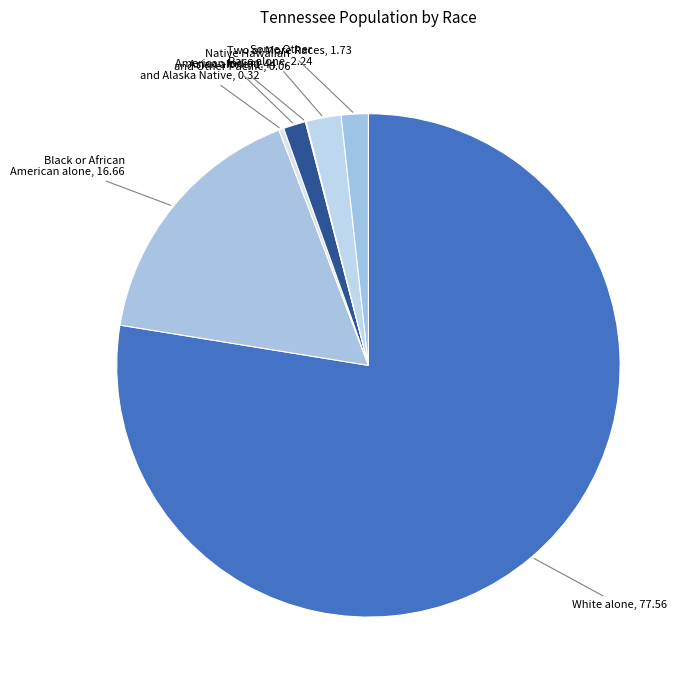

What is the smallest slice in the pie chart?

Native Hawaiian and Other Pacific